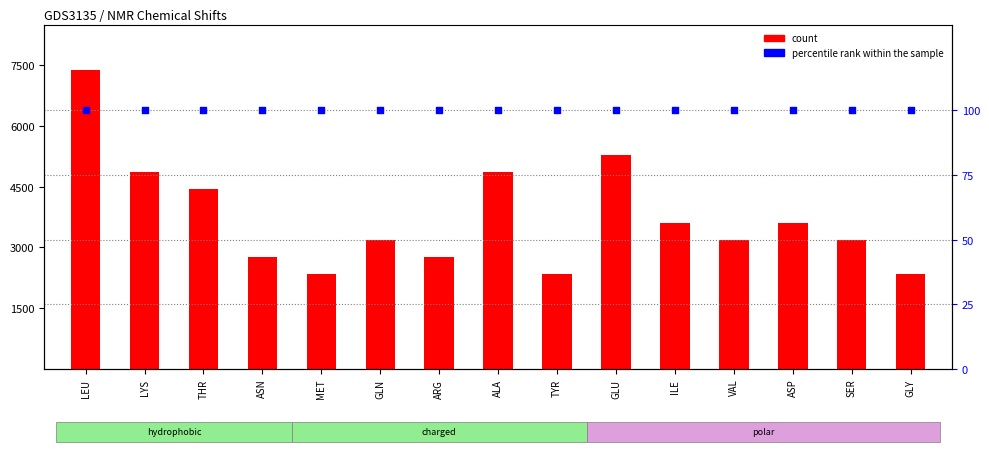

Which series has the largest total across all categories?

count